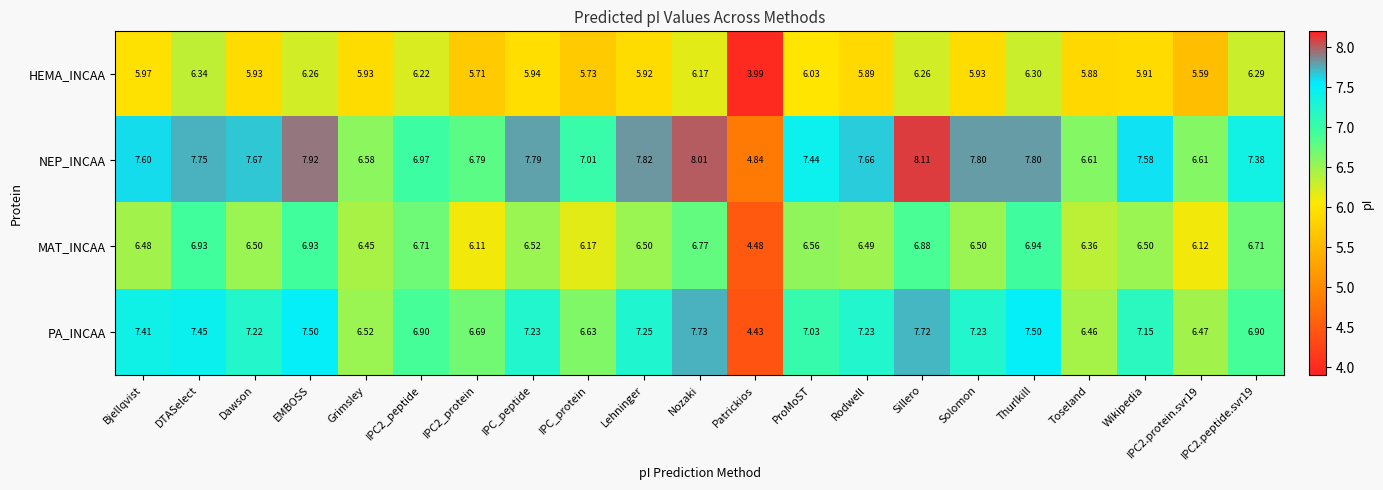

Which label corresponds to the largest value in the chart?

Sillero